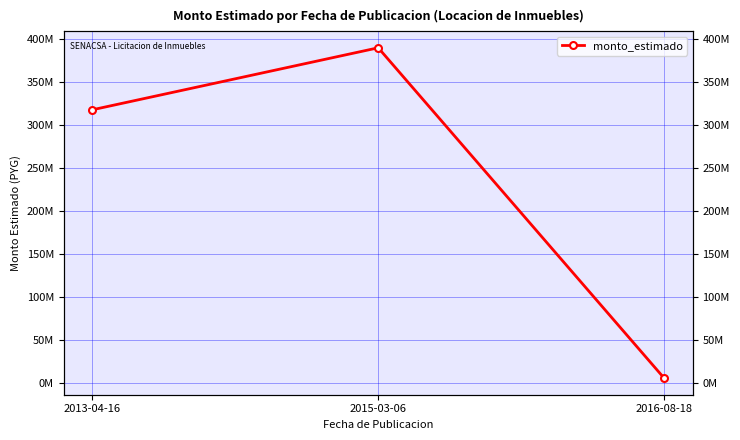

What is the average value?

237516667